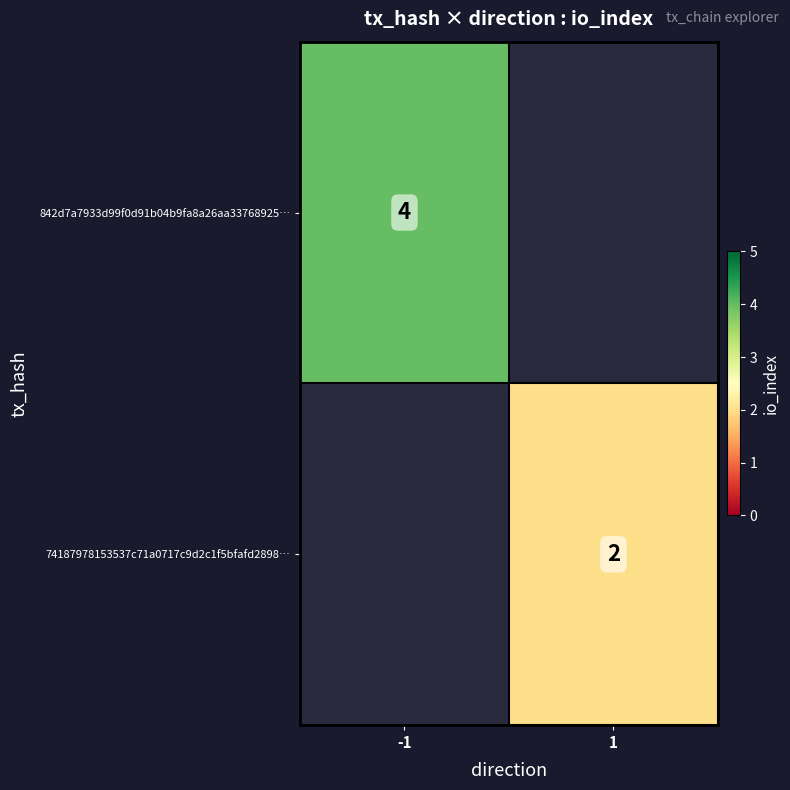

True or false: 74187978153537c71a0717c9d2c1f5bfafd2898… has a value of 3 at 1.

False